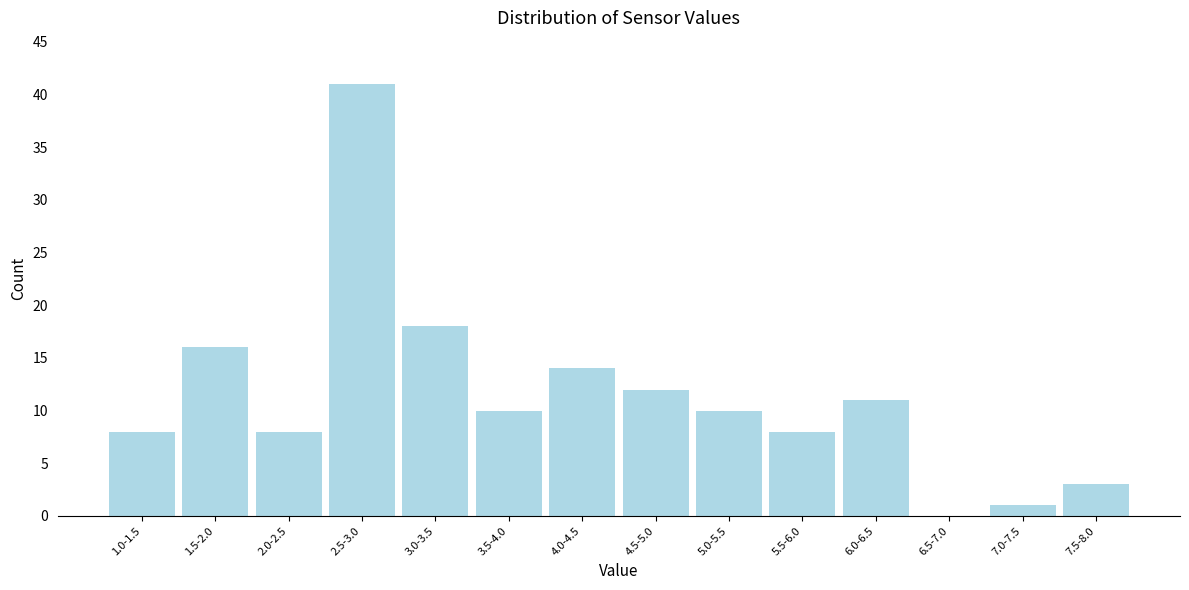

Reading left to right, what are all the values shown in this chart?

1.0-1.5=8	1.5-2.0=16	2.0-2.5=8	2.5-3.0=41	3.0-3.5=18	3.5-4.0=10	4.0-4.5=14	4.5-5.0=12	5.0-5.5=10	5.5-6.0=8	6.0-6.5=11	6.5-7.0=0	7.0-7.5=1	7.5-8.0=3